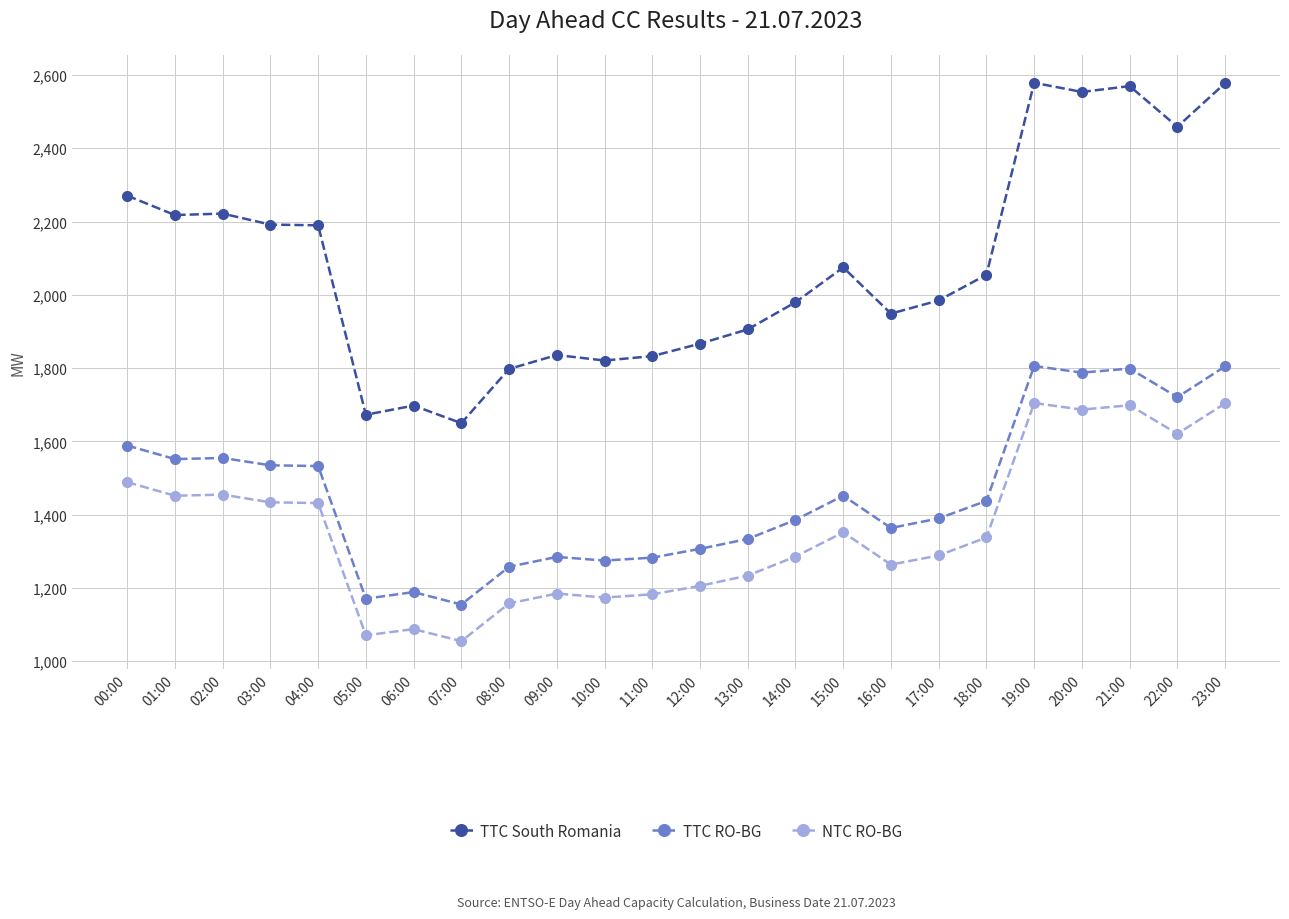

What is the label of the 12th point from the right?

12:00